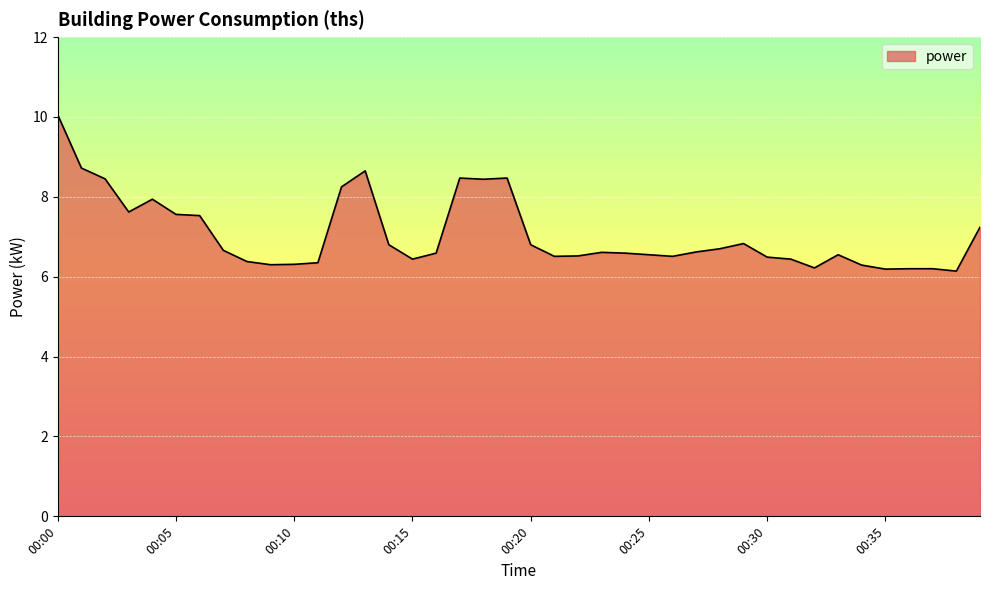

What is the difference between the maximum and minimum values?

3.9